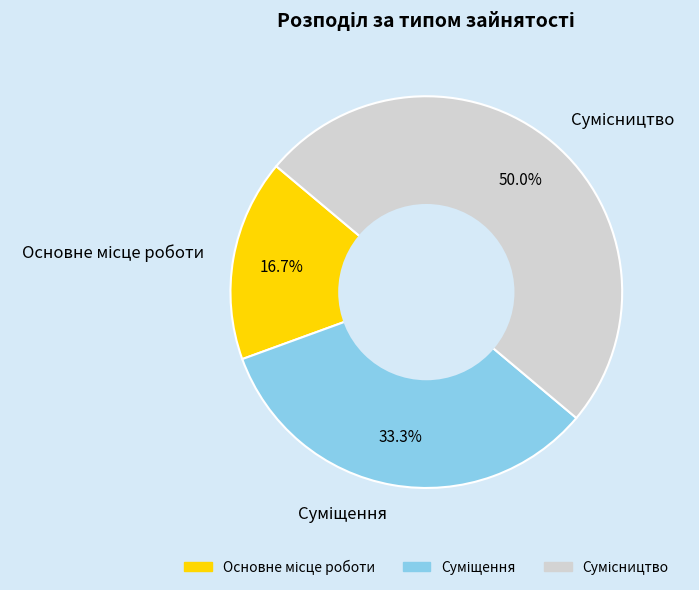

To the nearest percent, what is the average slice percentage?

33%